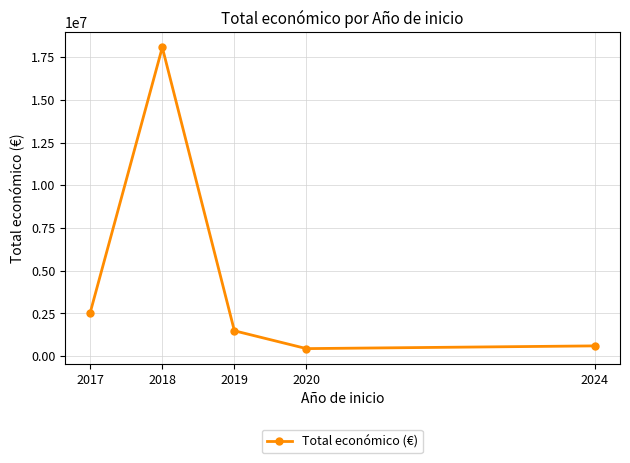

What is the value of the 5th point from the left?

599262